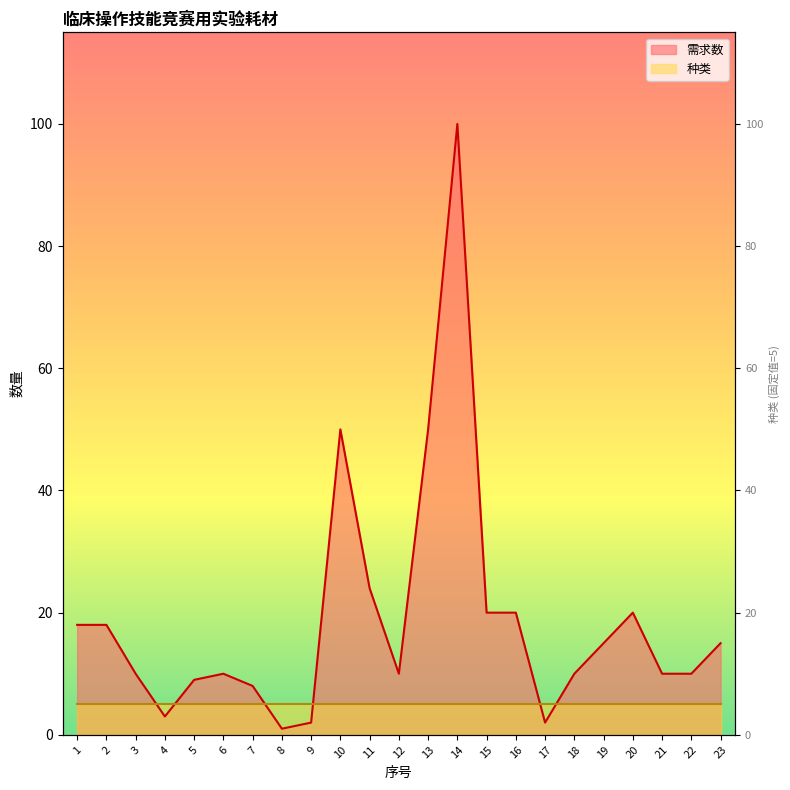

How many interior local valleys (lower than both neighbors) does the data have?

4